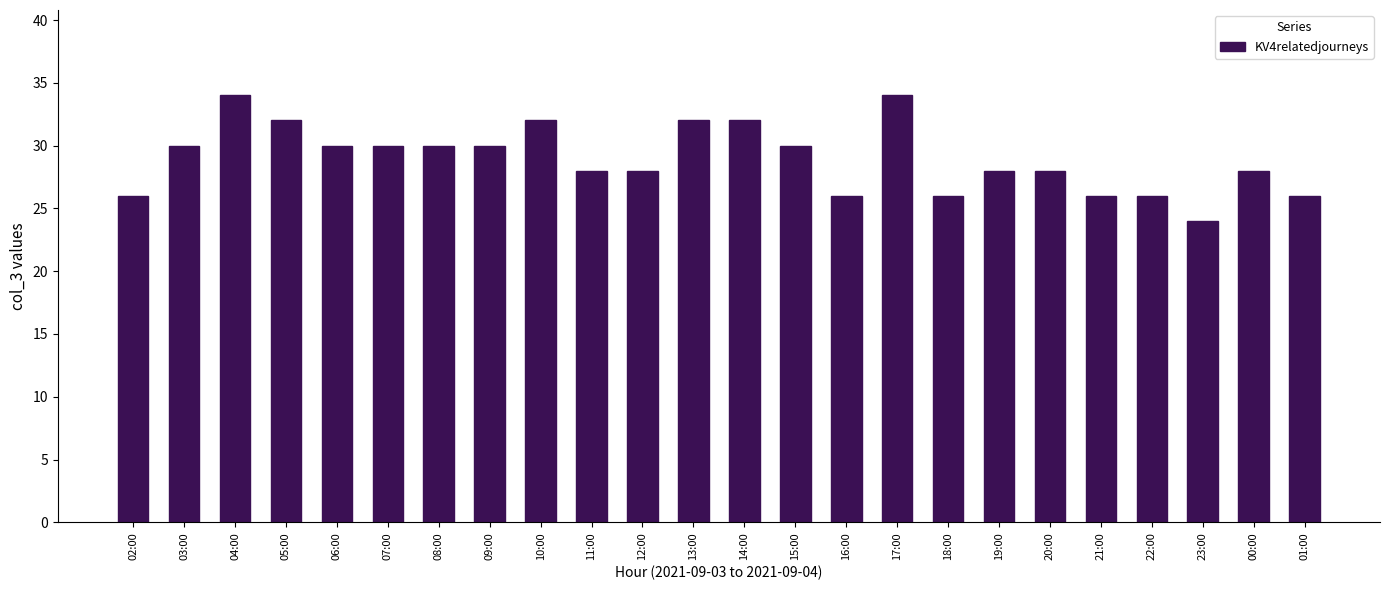

What is the approximate value at 14:00?

32